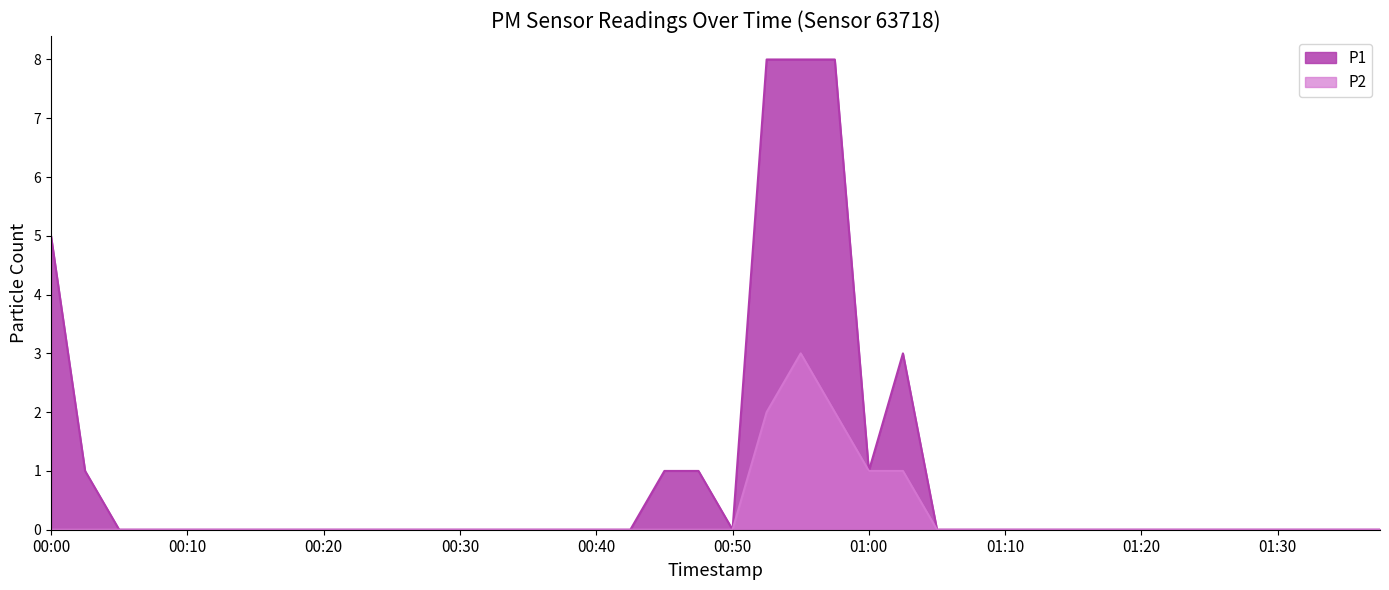

What is the label of the 32nd point from the left?

01:18